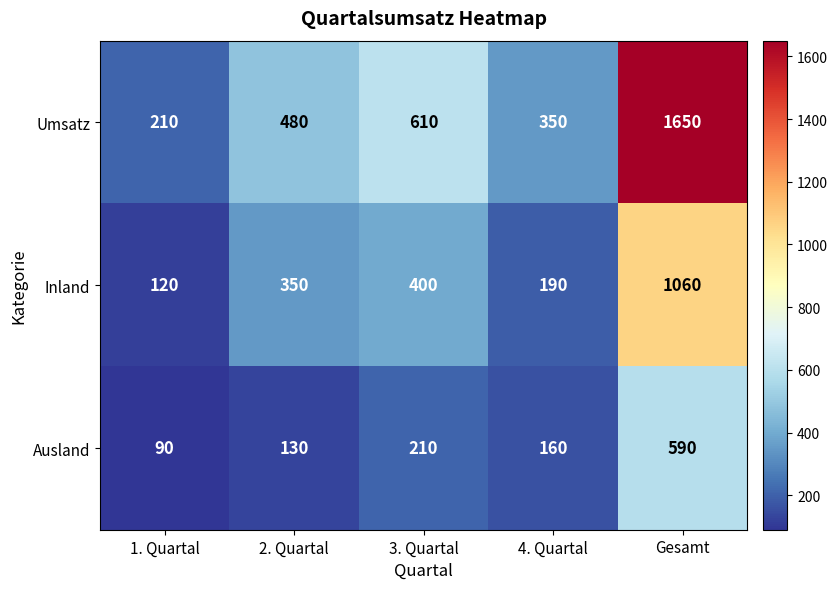

Reading left to right, extract all data points from this chart.

Umsatz: 1. Quartal=210	2. Quartal=480	3. Quartal=610	4. Quartal=350	Gesamt=1650
Inland: 1. Quartal=120	2. Quartal=350	3. Quartal=400	4. Quartal=190	Gesamt=1060
Ausland: 1. Quartal=90	2. Quartal=130	3. Quartal=210	4. Quartal=160	Gesamt=590